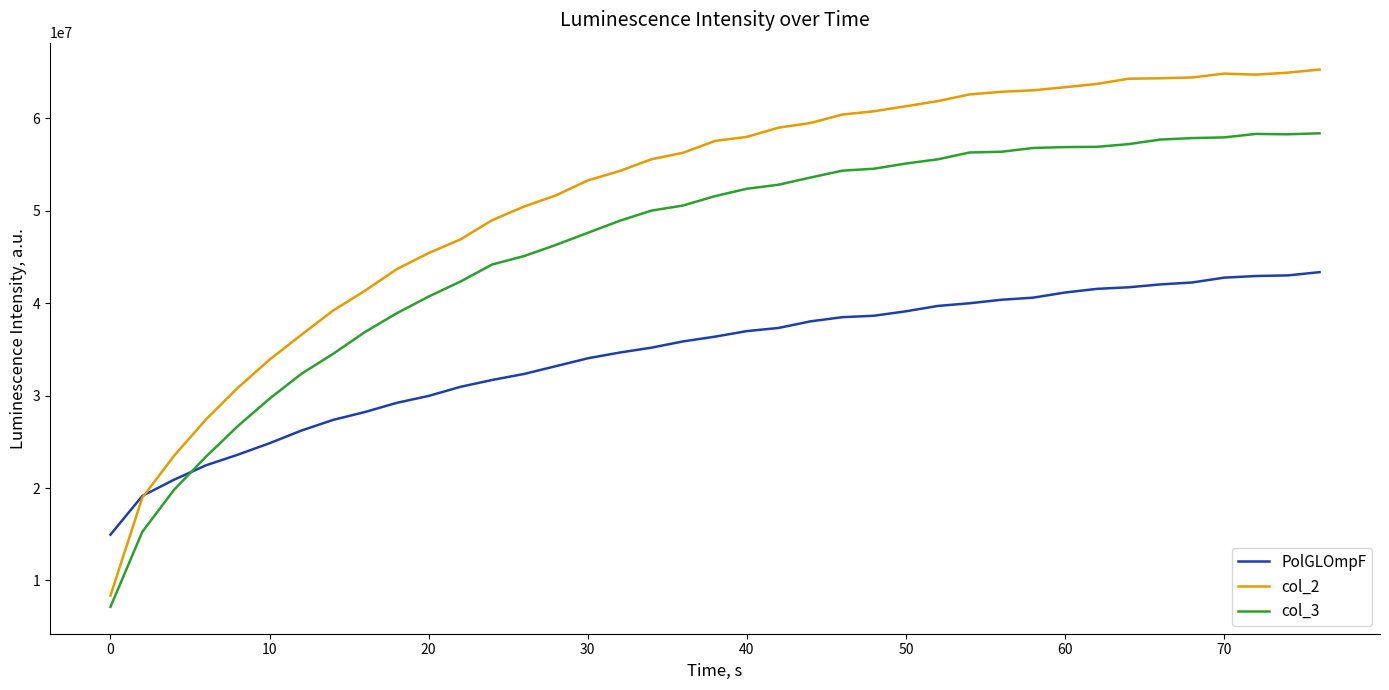

Which series has the largest range (max minus min)?

col_2